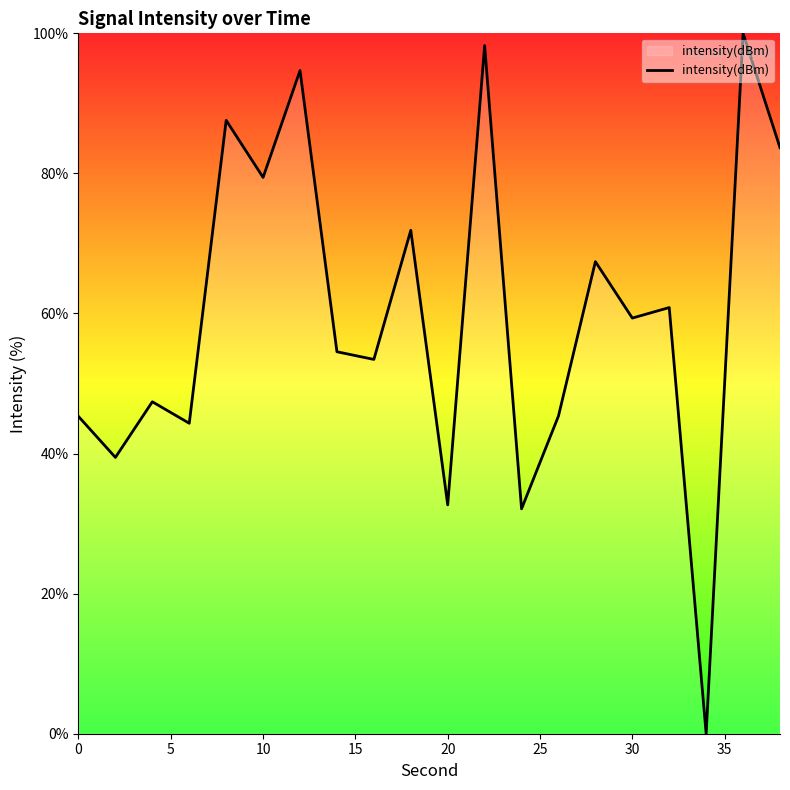

What is the difference between the maximum and minimum values?

100.0